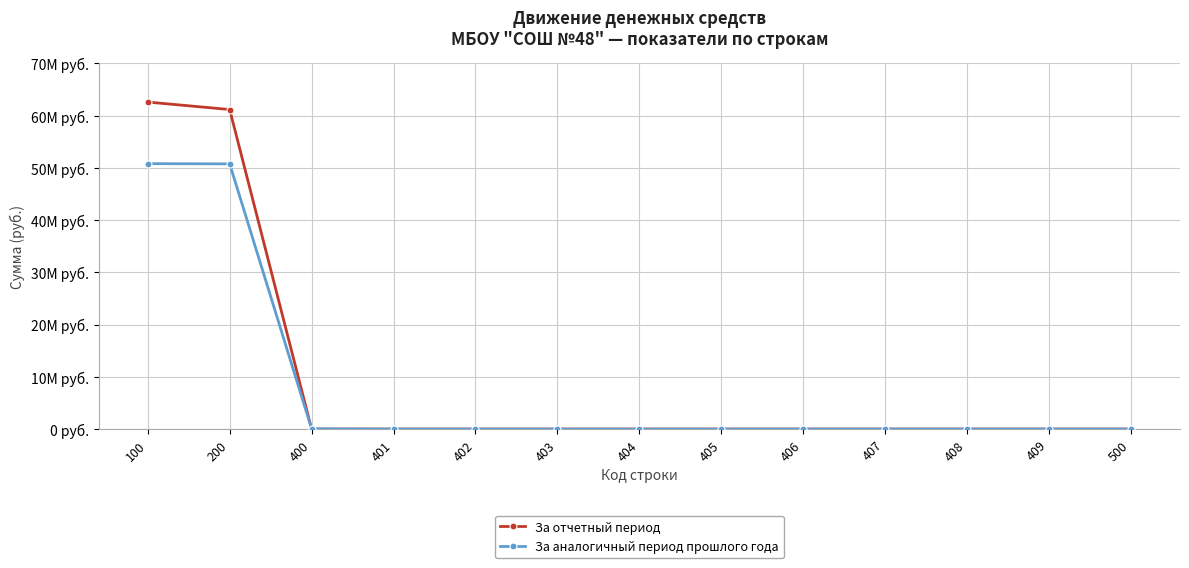

Rank the series by their maximum value, from highest to lowest.

За отчетный период, За аналогичный период прошлого года